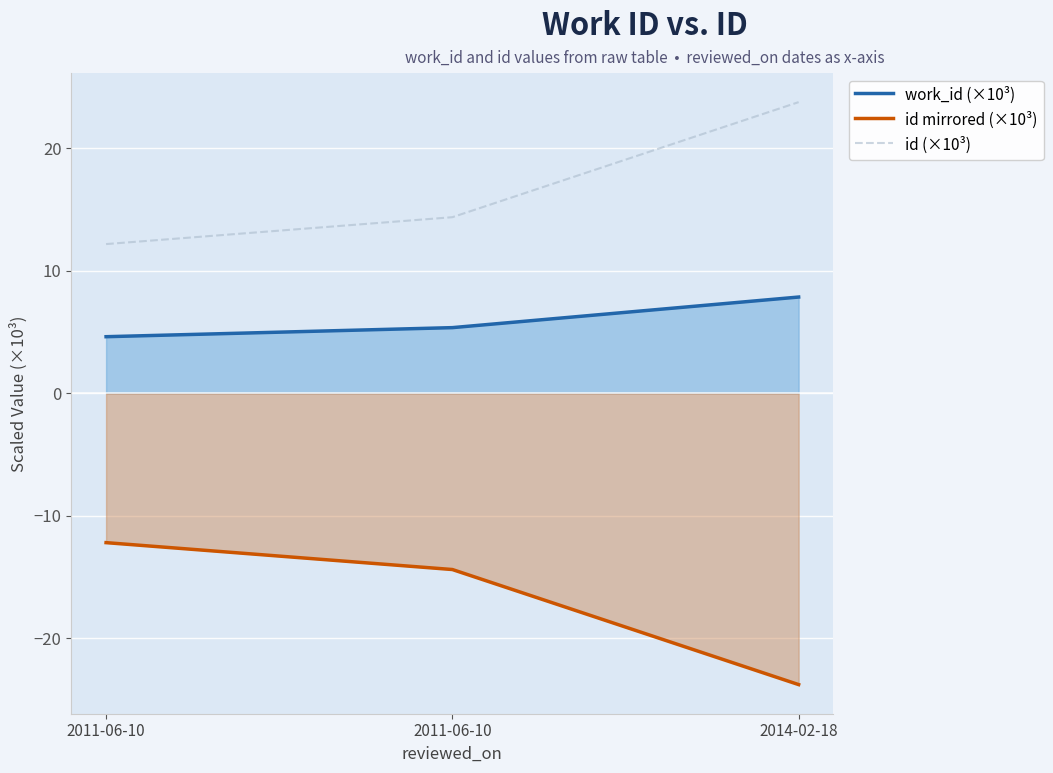

Which category has the lowest value in the id (×10³) series?

2011-06-10